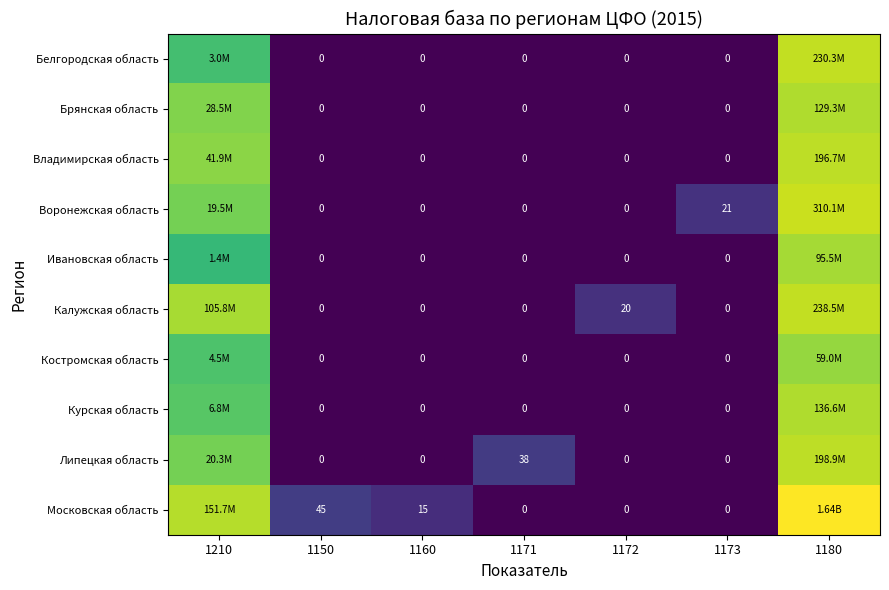

Which category has the lowest value in the Московская область series?

1171